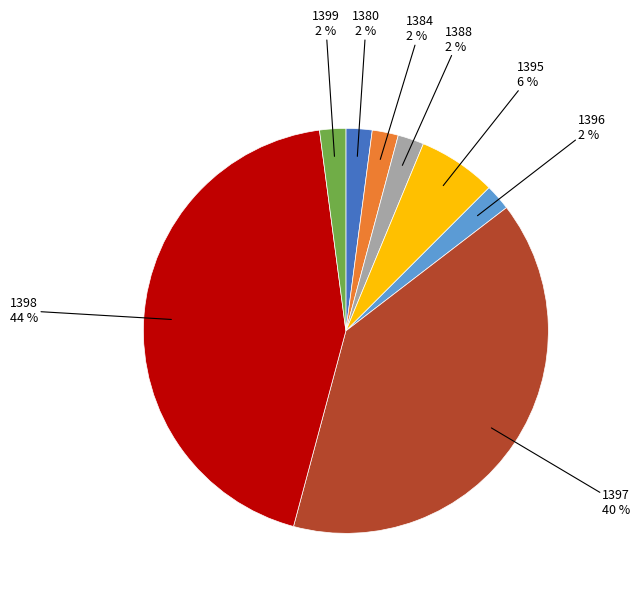

Does 1398 represent more than half of the total?

No